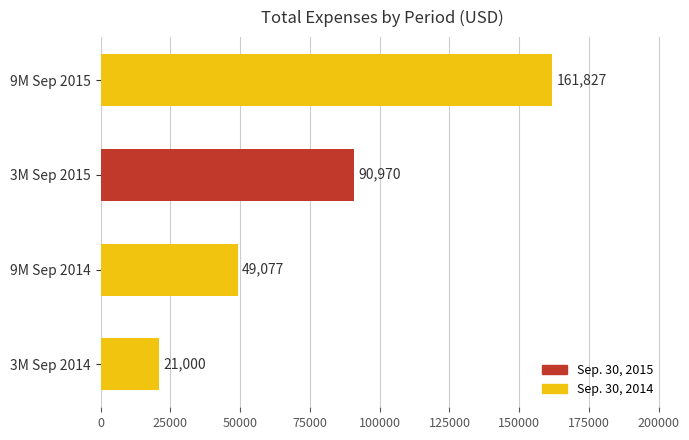

At which category does the chart reach its peak across all series?

9M Sep 2015